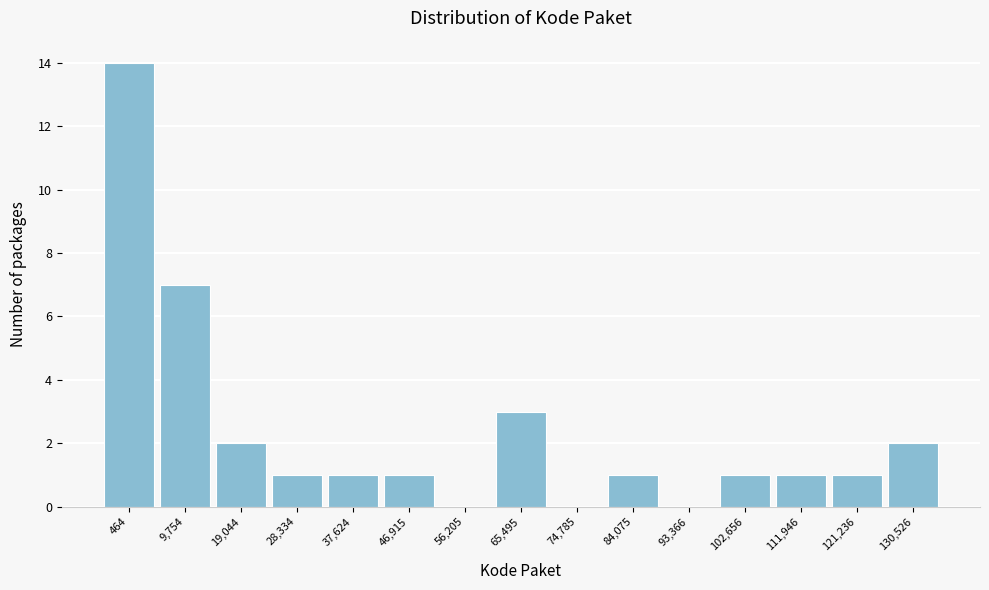

Reading right to left, what are all the values shown in this chart?

130,526=2	121,236=1	111,946=1	102,656=1	93,366=0	84,075=1	74,785=0	65,495=3	56,205=0	46,915=1	37,624=1	28,334=1	19,044=2	9,754=7	464=14